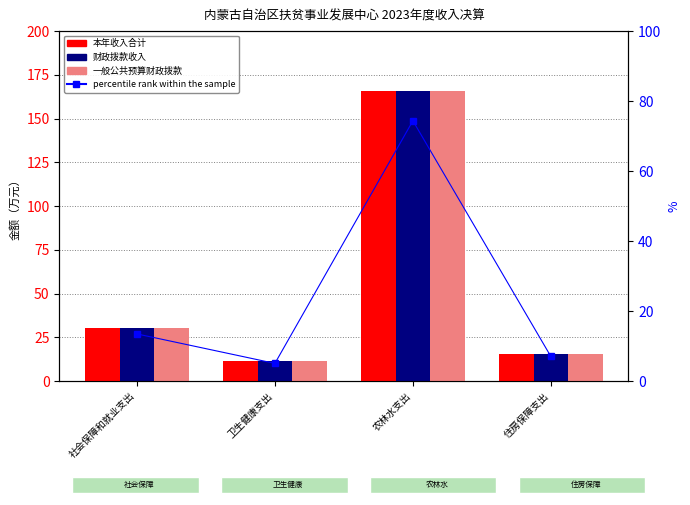

What is the maximum value shown in the chart?

166.0